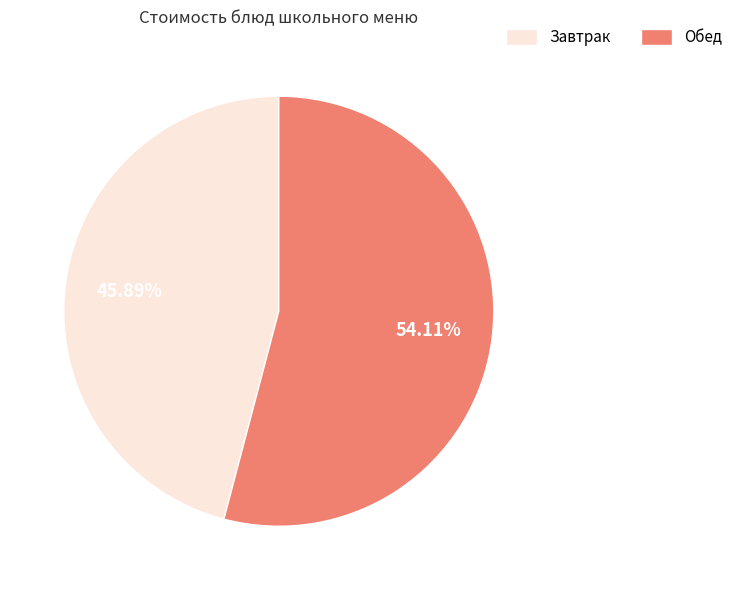

Is there any slice that represents more than half of the pie?

Yes